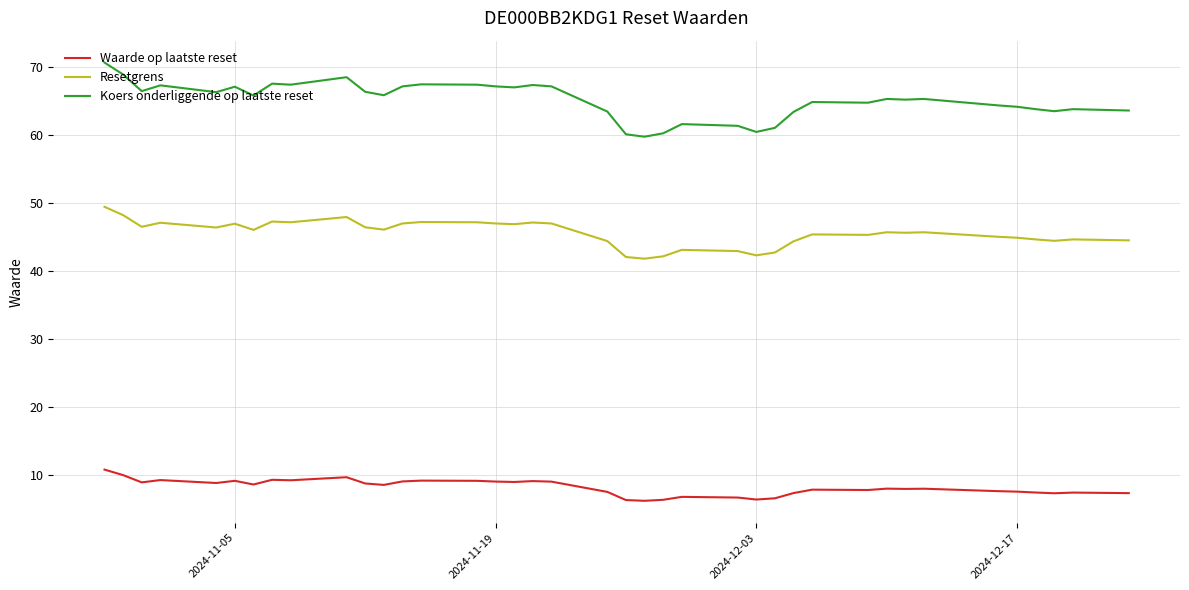

What is the sum of all Koers onderliggende op laatste reset values?

2540.8